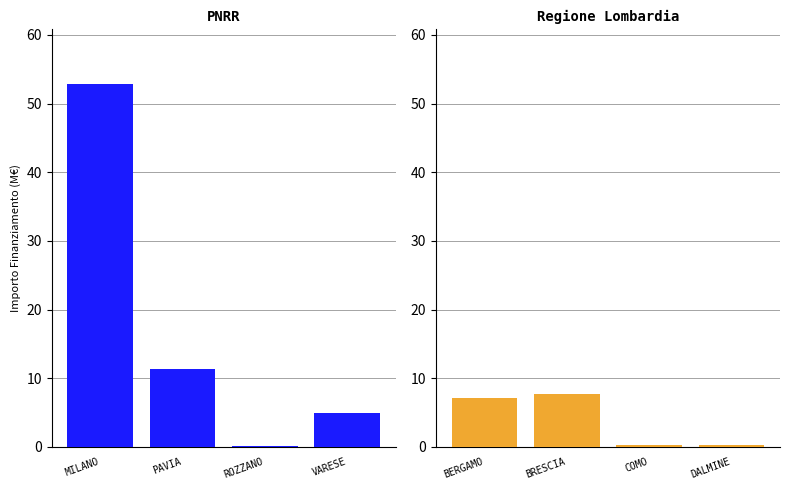

Which series has the largest range (max minus min)?

PNRR